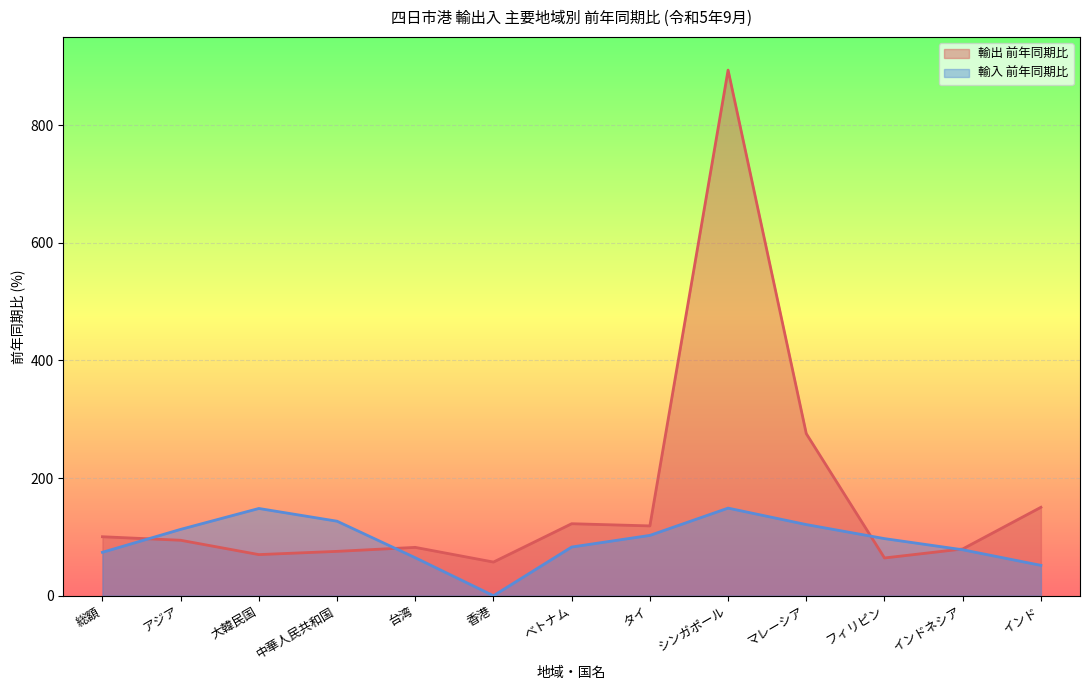

Which series has the largest total across all categories?

輸出 前年同期比